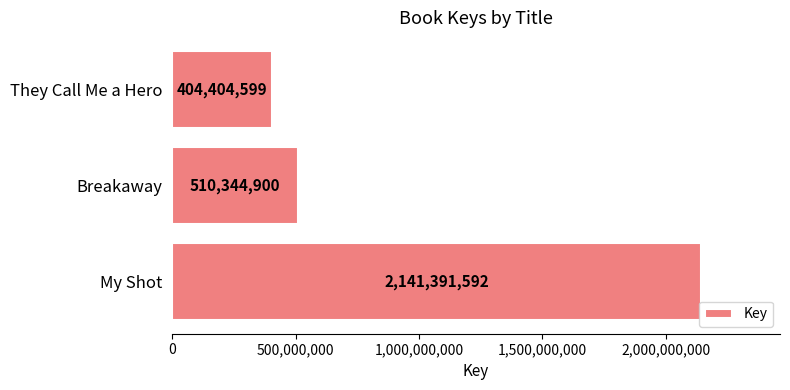

Which category has the lowest value across all series?

They Call Me a Hero